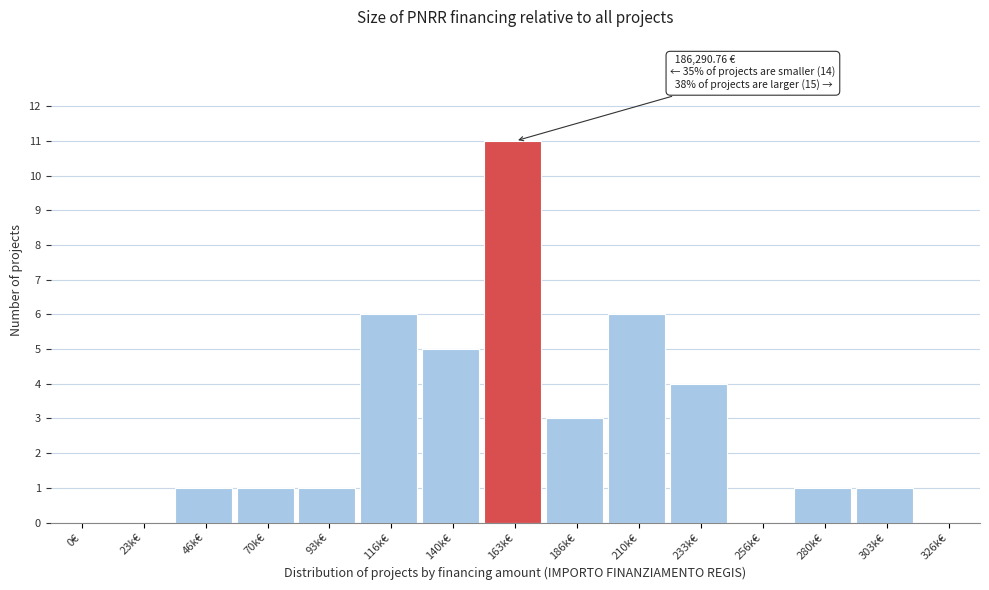

Reading left to right, extract all data points from this chart.

0€=0	23k€=0	46k€=1	70k€=1	93k€=1	116k€=6	140k€=5	163k€=11	186k€=3	210k€=6	233k€=4	256k€=0	280k€=1	303k€=1	326k€=0